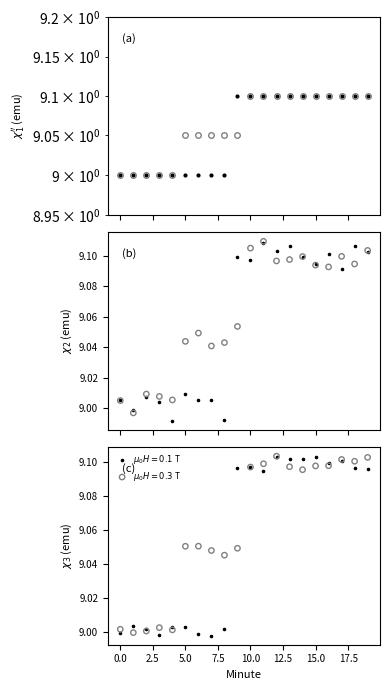

Which series has the largest Y range (max minus min)?

H=0.1T